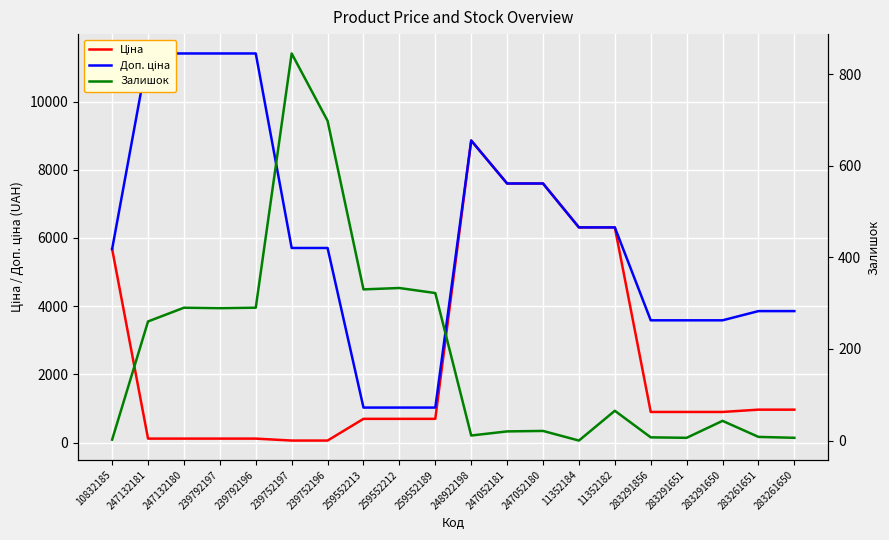

Where is Ціна nearest to the value 4456?

10832185